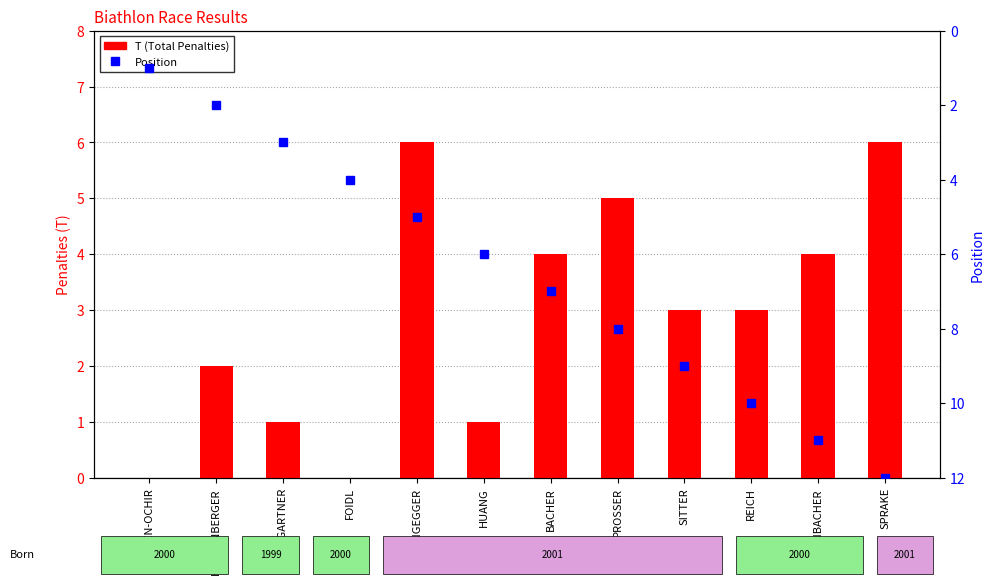

What is the sum of all Position values?

78